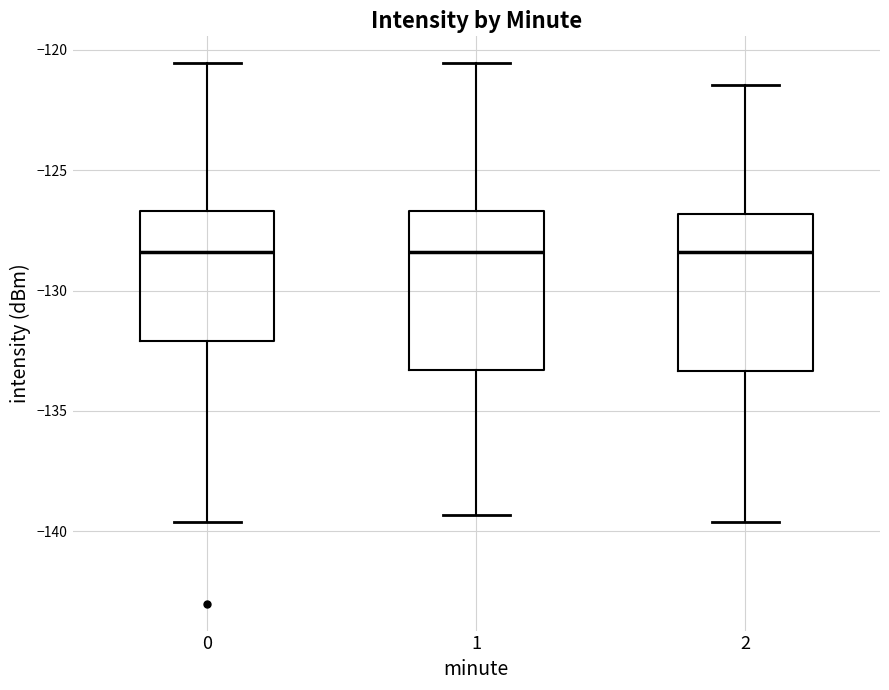

Reading left to right, transcribe this box plot: for each box, give where its median line is, the range the box spans, and where its two whiskers end, as read against the y-axis. The values are not printed on the chart, so give them approximately, as read against the axis.

0: median -128.5, box -132.0 to -126.5, whiskers -139.5 to -120.5
1: median -128.5, box -133.5 to -126.5, whiskers -139.5 to -120.5
2: median -128.5, box -133.5 to -127.0, whiskers -139.5 to -121.5